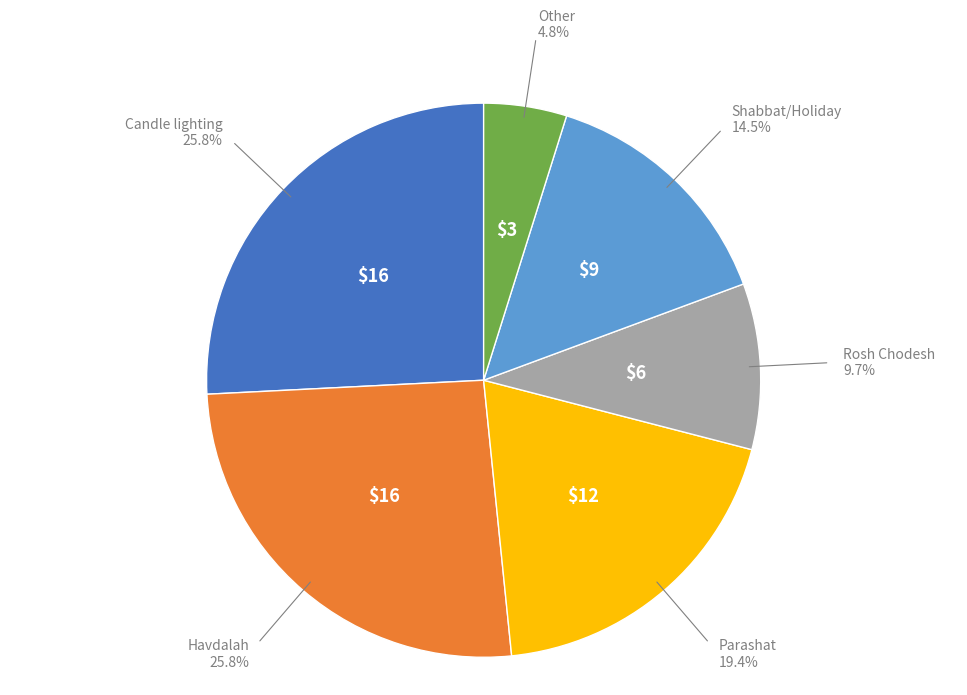

Does any single category account for the majority?

No